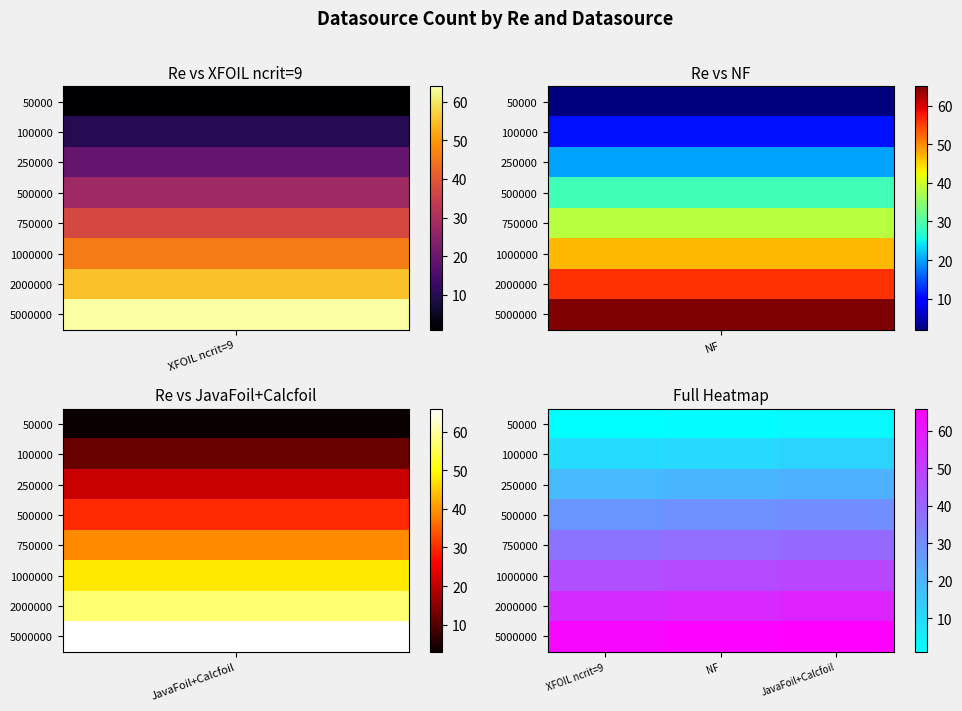

Reading left to right, what are all the values shown in this chart?

50000: XFOIL ncrit=9=1	NF=2	JavaFoil+Calcfoil=3
100000: XFOIL ncrit=9=10	NF=11	JavaFoil+Calcfoil=12
250000: XFOIL ncrit=9=19	NF=20	JavaFoil+Calcfoil=21
500000: XFOIL ncrit=9=28	NF=29	JavaFoil+Calcfoil=30
750000: XFOIL ncrit=9=37	NF=38	JavaFoil+Calcfoil=39
1000000: XFOIL ncrit=9=46	NF=47	JavaFoil+Calcfoil=48
2000000: XFOIL ncrit=9=55	NF=56	JavaFoil+Calcfoil=57
5000000: XFOIL ncrit=9=64	NF=65	JavaFoil+Calcfoil=66